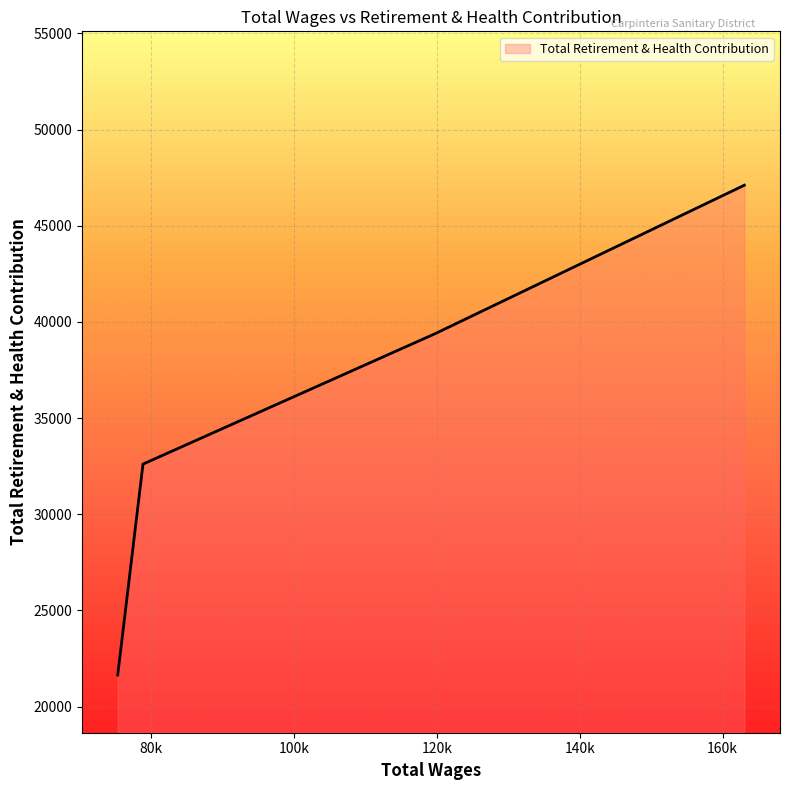

What is the minimum value shown in the chart?

21645